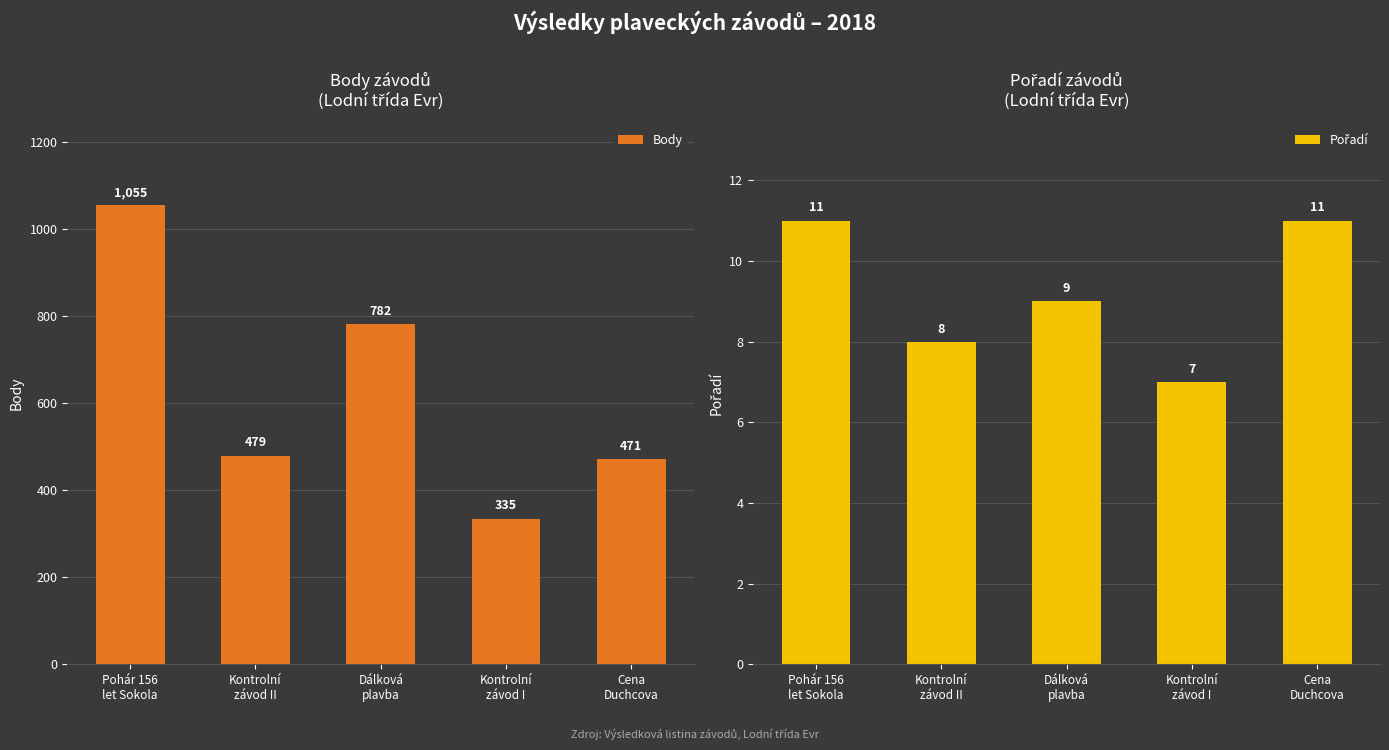

List the series in order of their overall mean, lowest first.

Pořadí, Body